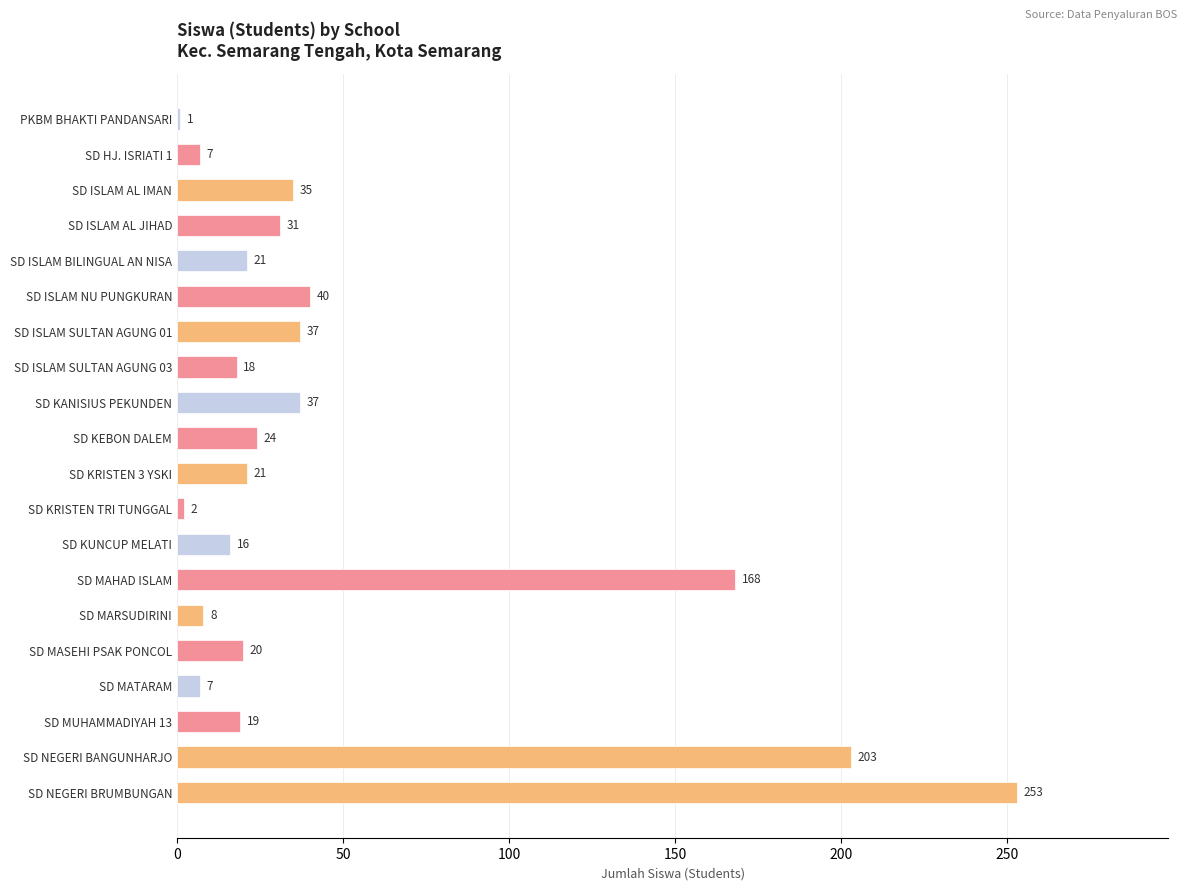

Reading bottom to top, transcribe all the data shown in this chart.

253	203	19	7	20	8	168	16	2	21	24	37	18	37	40	21	31	35	7	1